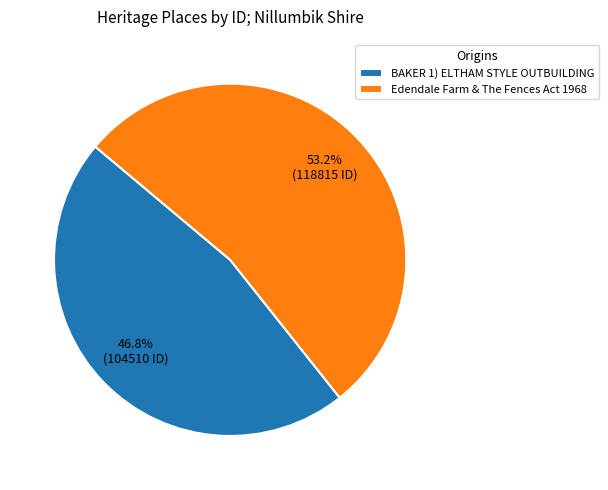

True or false: BAKER 1) ELTHAM STYLE OUTBUILDING accounts for 47% of the total.

True